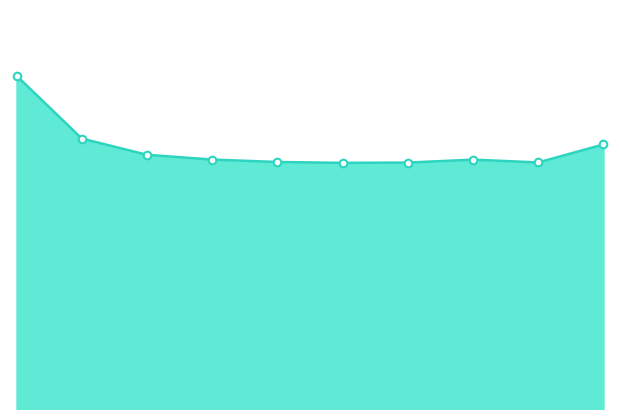

Does the chart have visible grid lines?

No